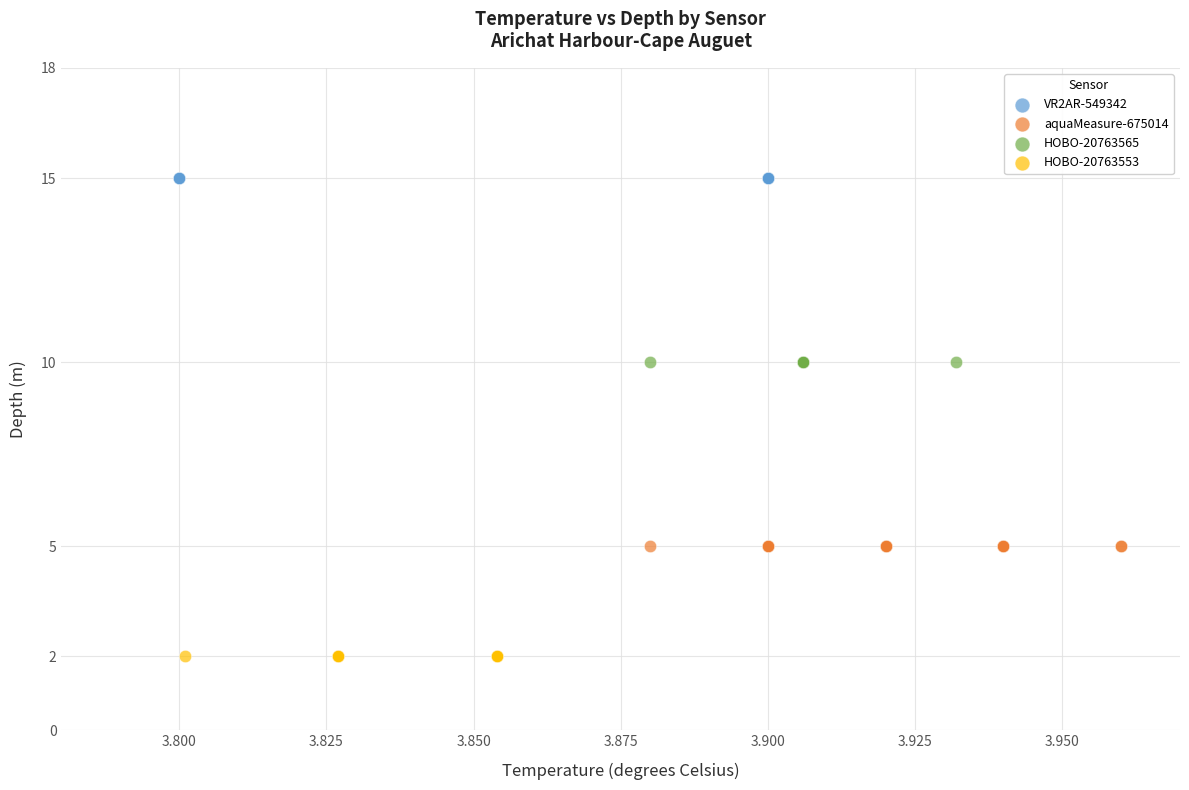

Which series reaches the maximum Y coordinate?

VR2AR-549342